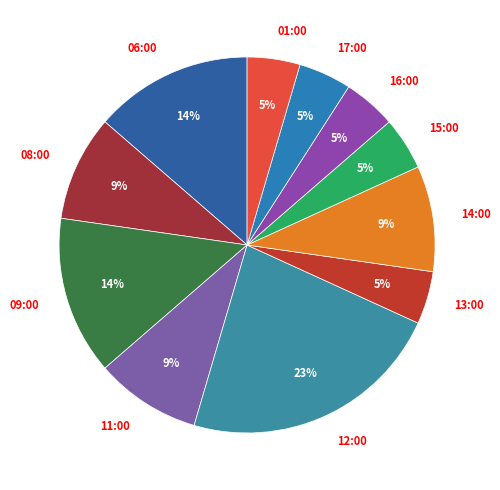

The 08:00 slice represents 1% of the pie. True or false?

False